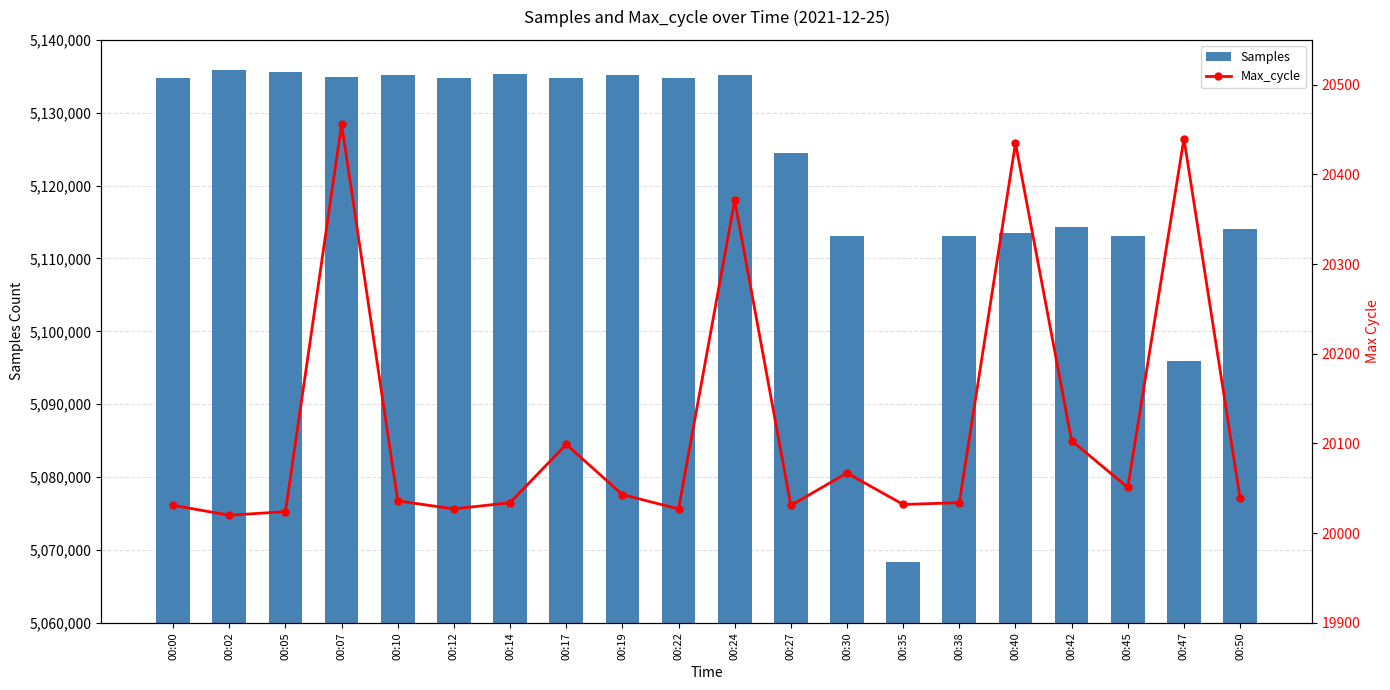

What are all the series names shown in the legend?

Samples, Max_cycle